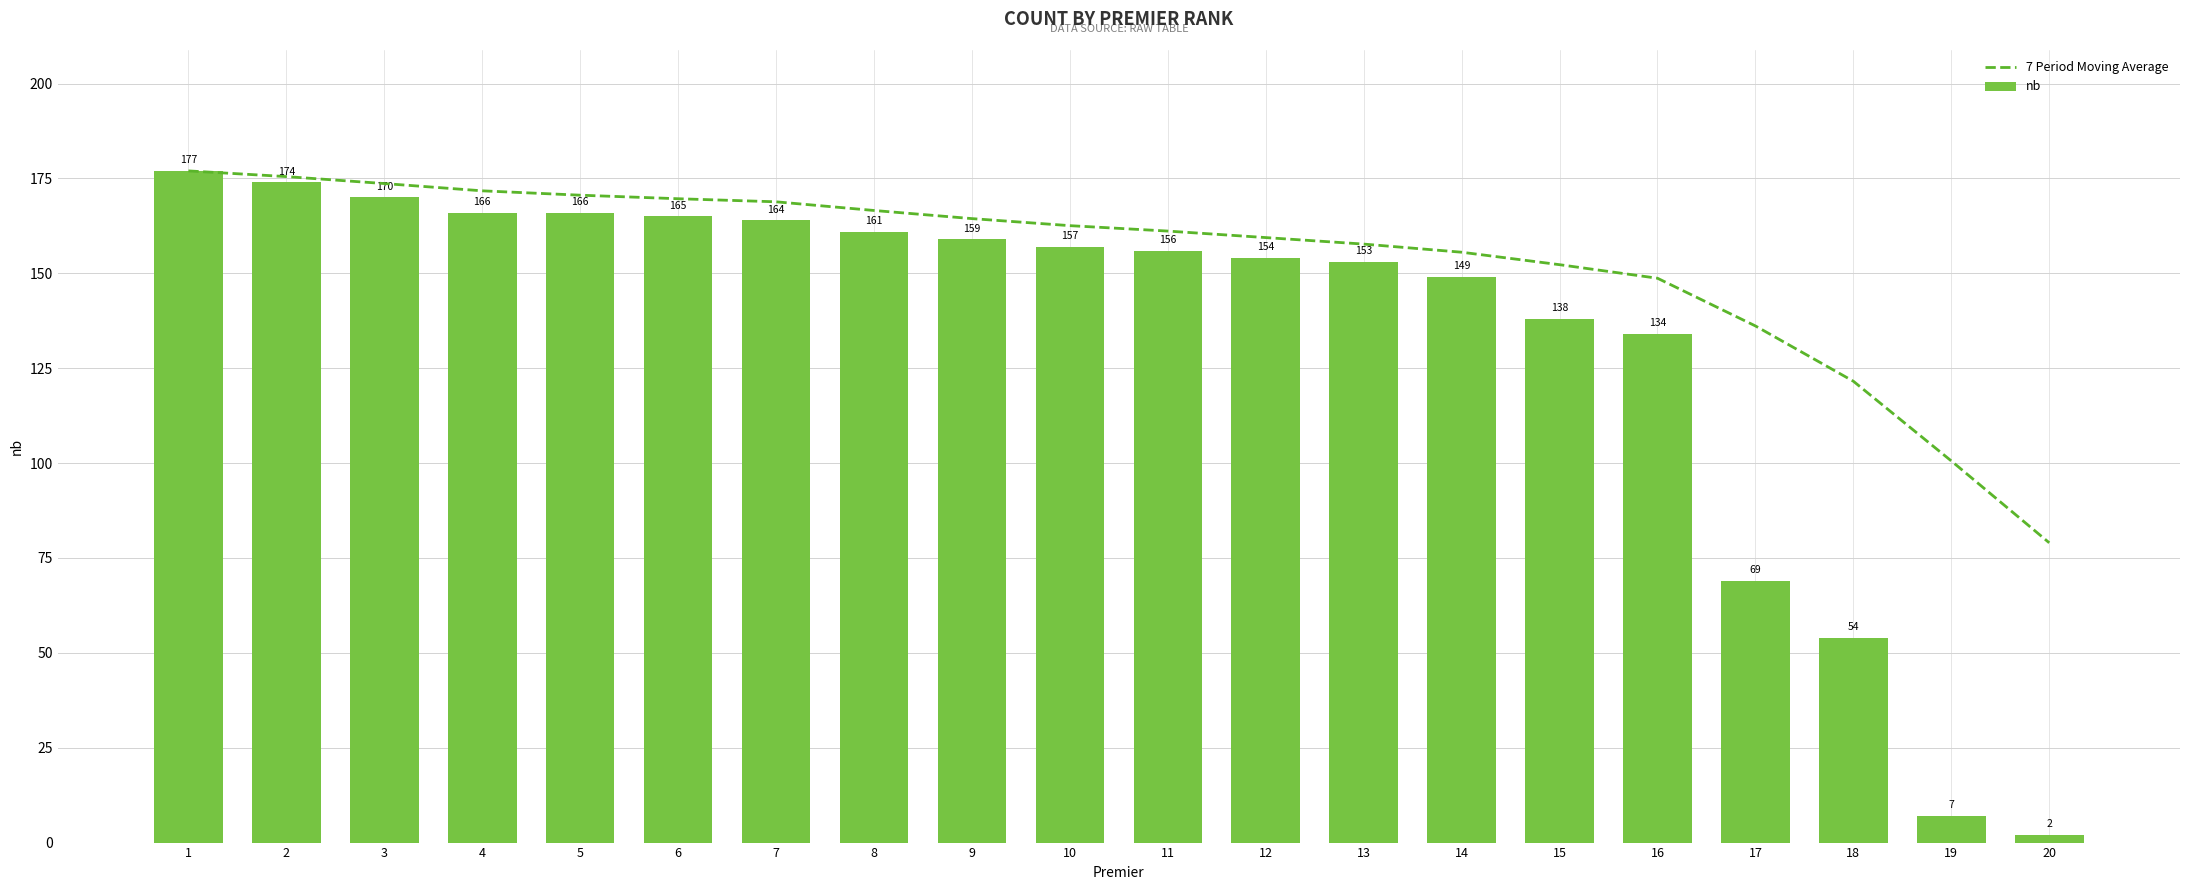

Reading left to right, what are all the values shown in this chart?

7 Period Moving Average: 177.0	175.5	173.7	171.8	170.6	169.7	168.9	166.6	164.4	162.6	161.1	159.4	157.7	155.6	152.3	148.7	136.1	121.6	100.6	79.0
nb: 177.0	174.0	170.0	166.0	166.0	165.0	164.0	161.0	159.0	157.0	156.0	154.0	153.0	149.0	138.0	134.0	69.0	54.0	7.0	2.0